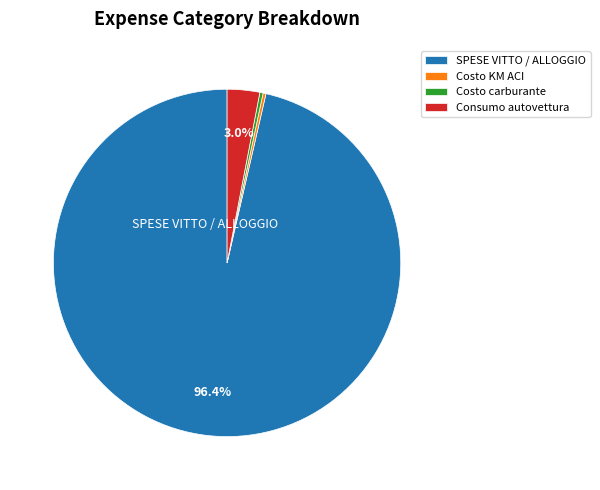

Which category has the biggest portion of the pie?

SPESE VITTO / ALLOGGIO